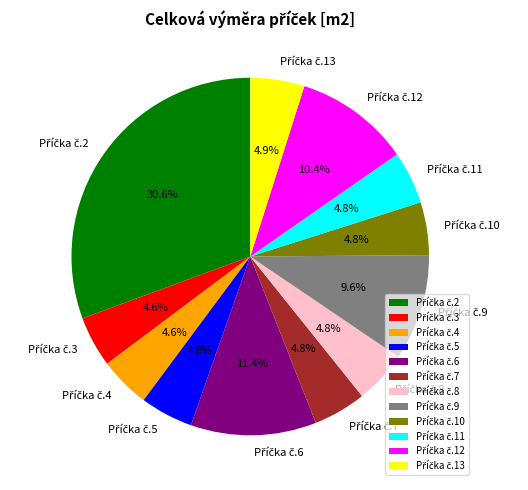

Is there a majority slice in this chart?

No